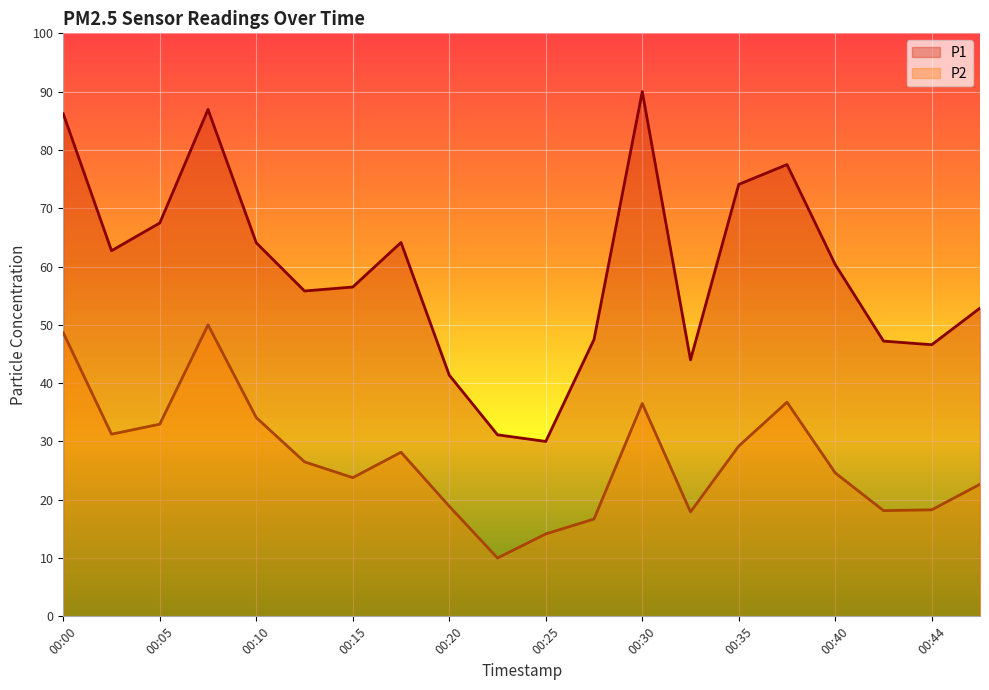

What is the total value across all series at 00:20?

60.3